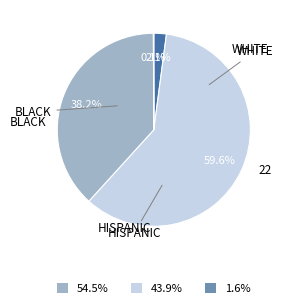

Is there any slice that represents more than half of the pie?

Yes